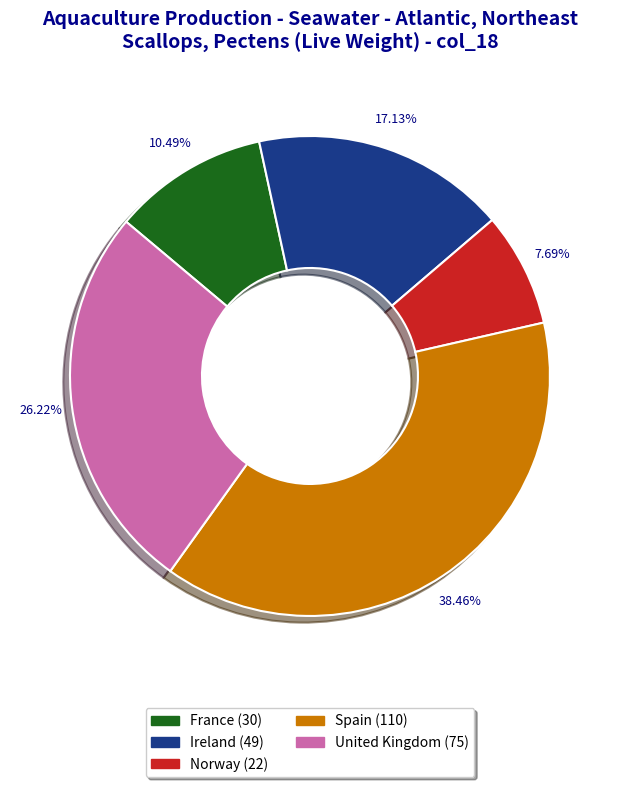

Is it true that United Kingdom is 19% of the pie?

False